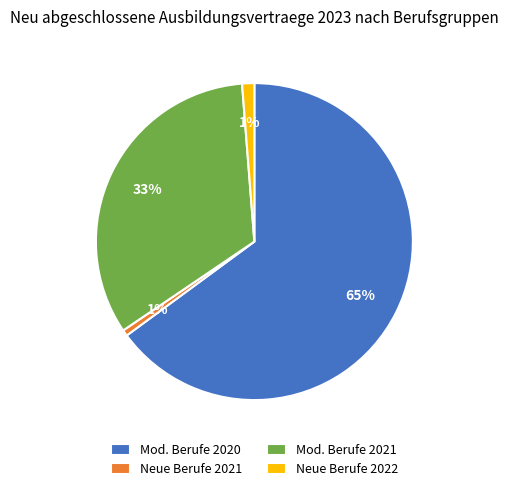

Approximately how many times larger is the value at Mod. Berufe 2020 compared to Mod. Berufe 2021?

2.0